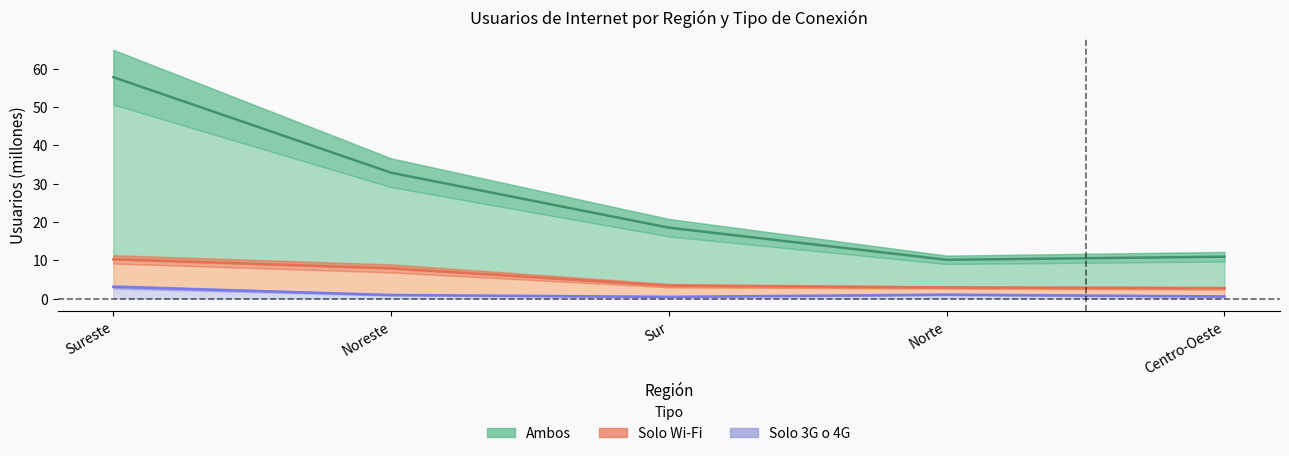

The value of Ambos at Sur is 18.5. True or false?

True